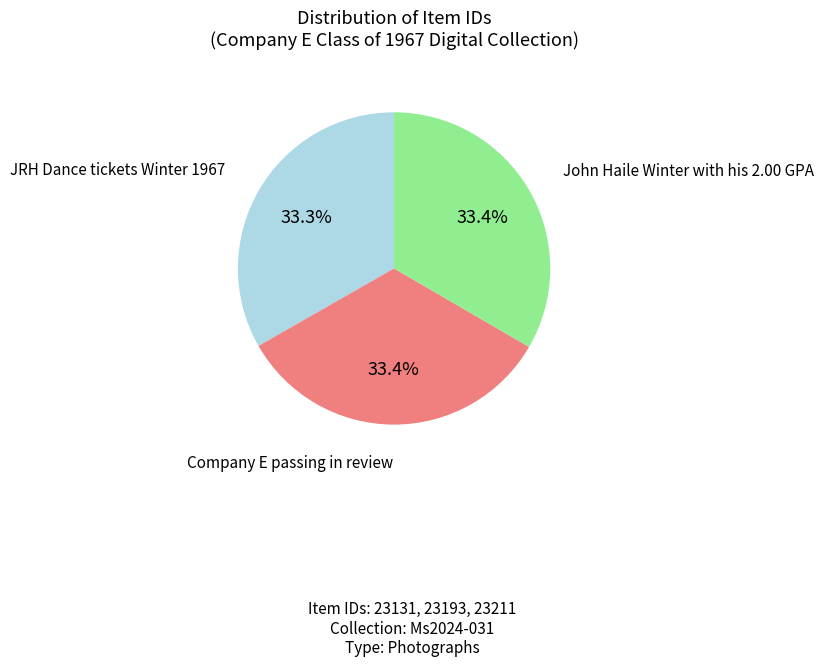

To the nearest percent, what portion does Company E passing in review represent?

33%